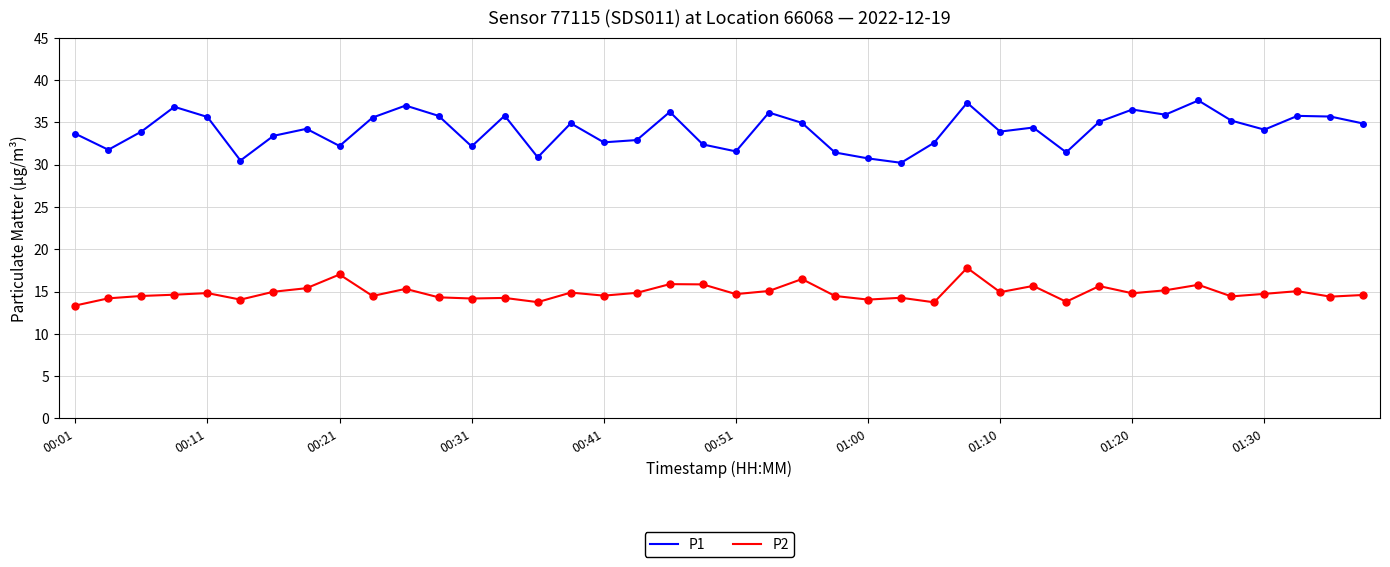

What is the maximum value for P2?

17.8